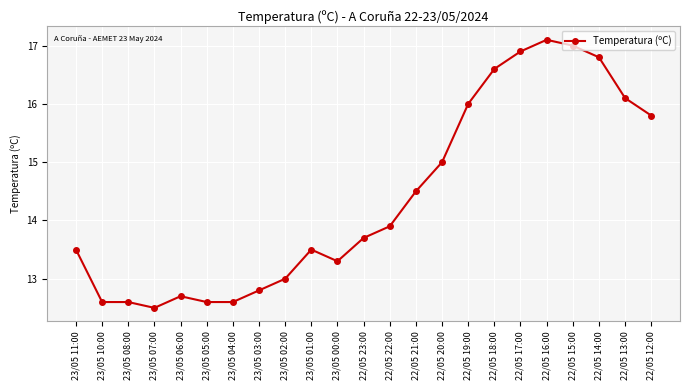

True or false: the data has more than 0 interior local peaks.

True